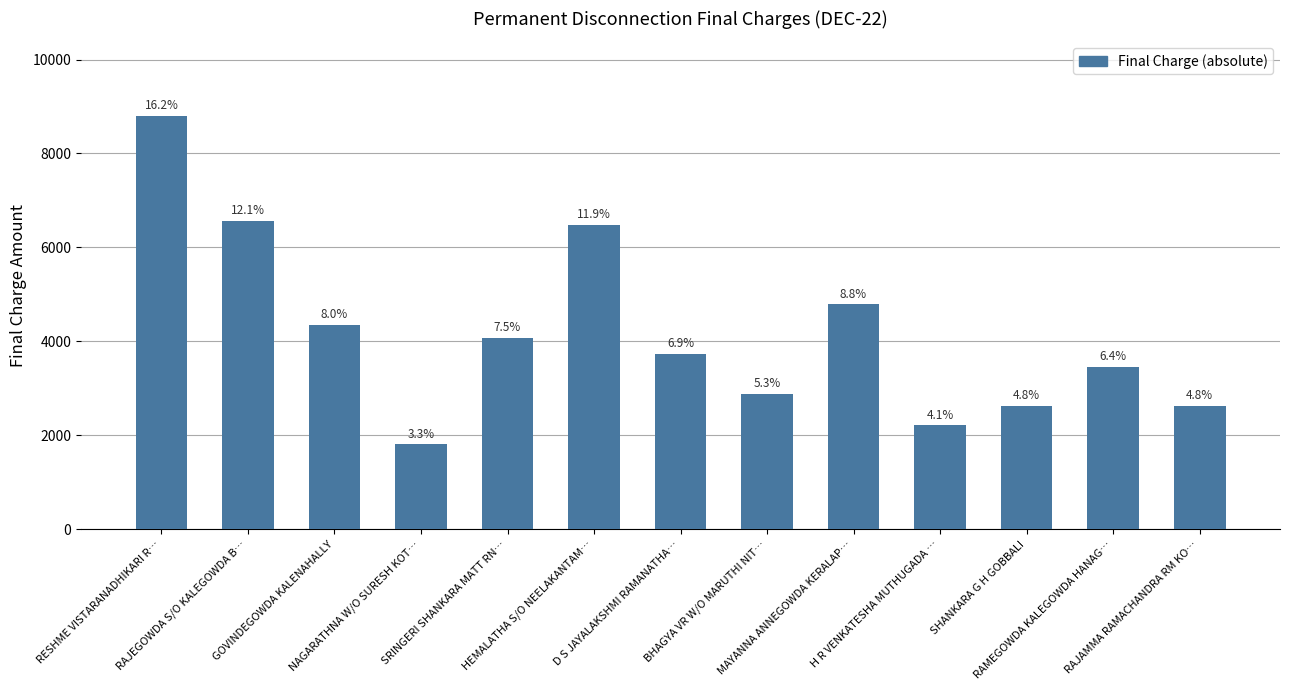

Are the bars horizontal?

No